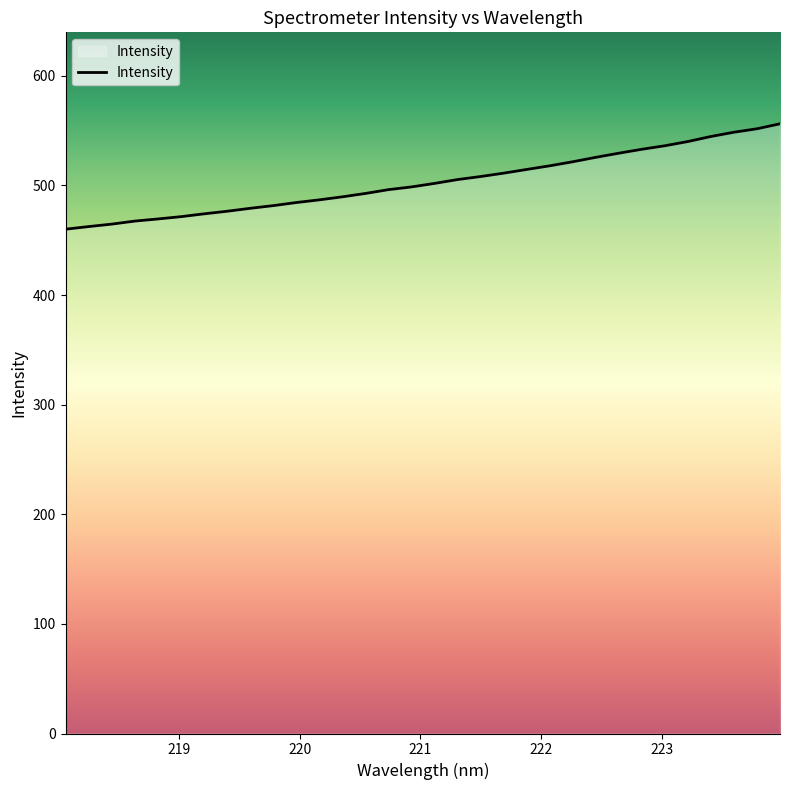

Count the number of categories in the chart.

32